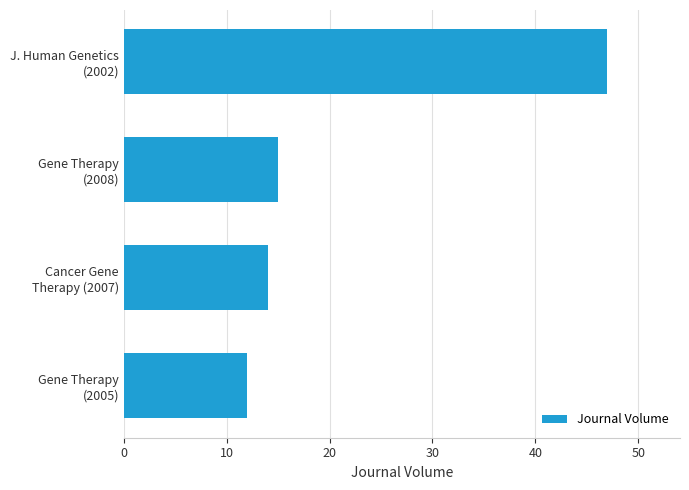

What is the difference between the maximum and minimum values?

35